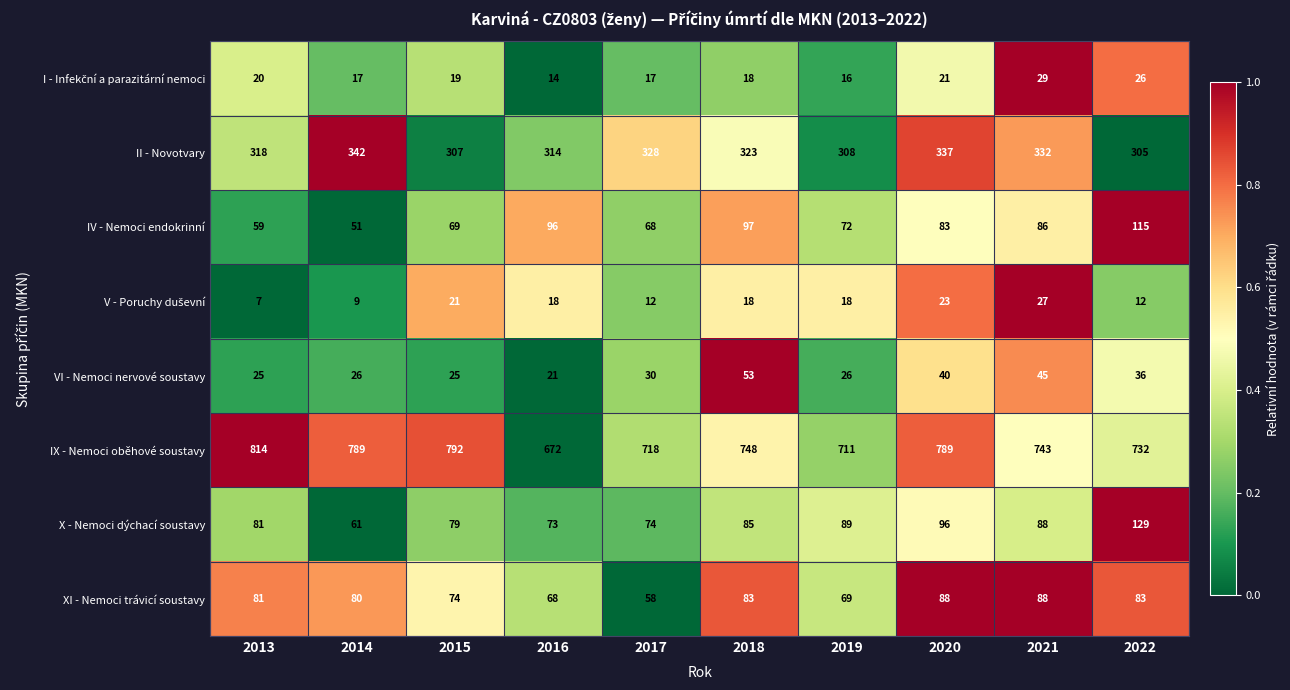

What is the difference between the highest and lowest values at 2017?

706